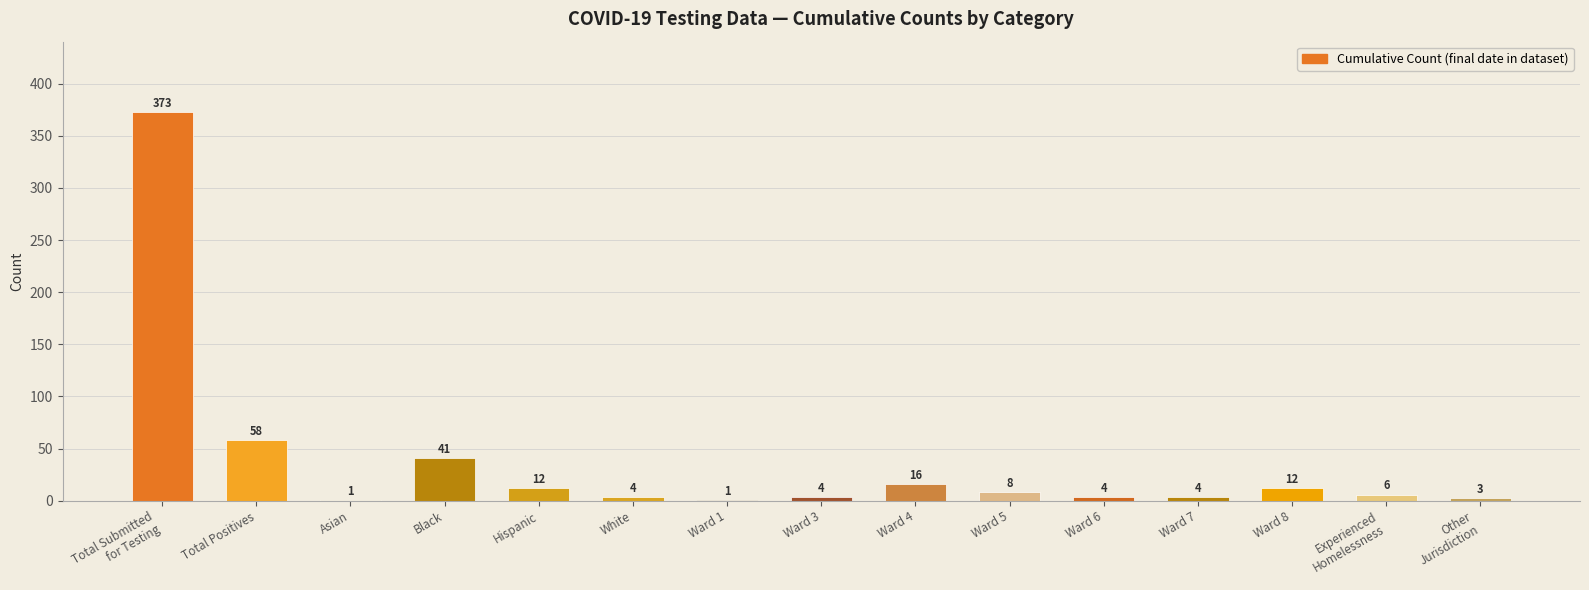

What is the greatest value displayed?

373